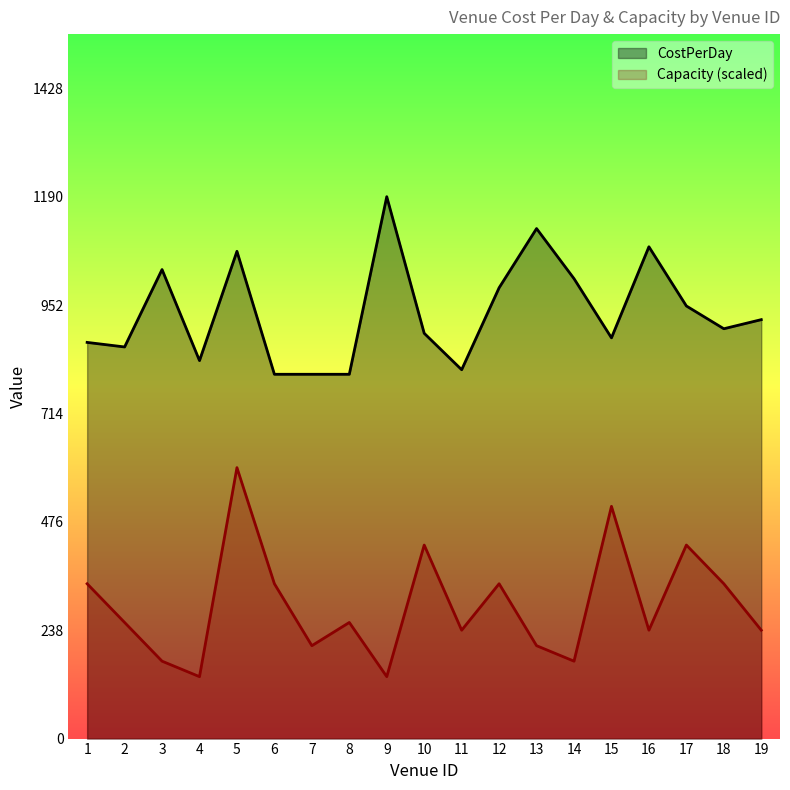

What value does the CostPerDay series have at 15, to the nearest 5?

880